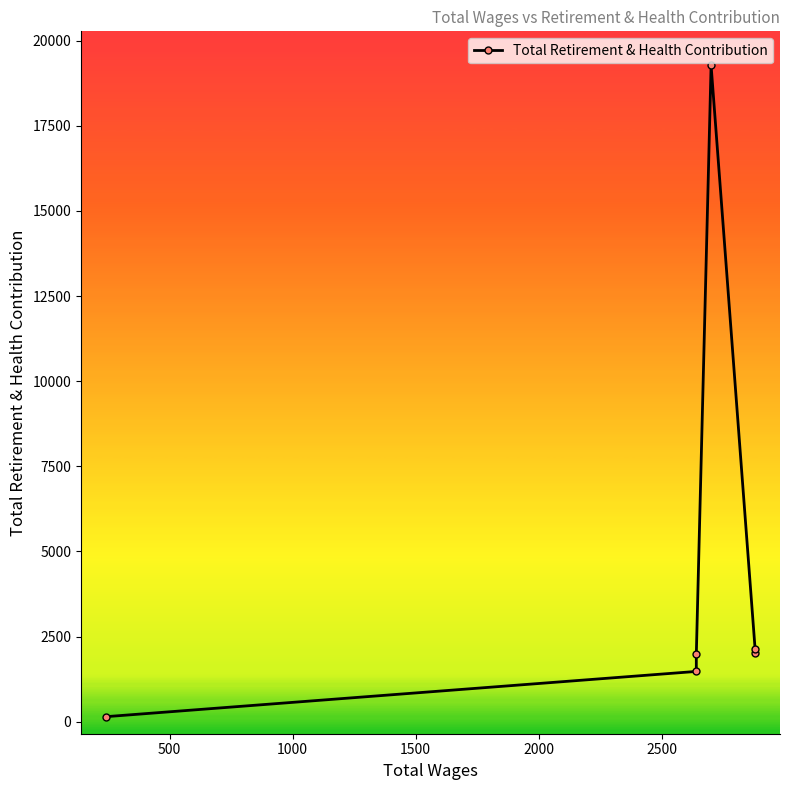

How many lines are shown in the chart?

1